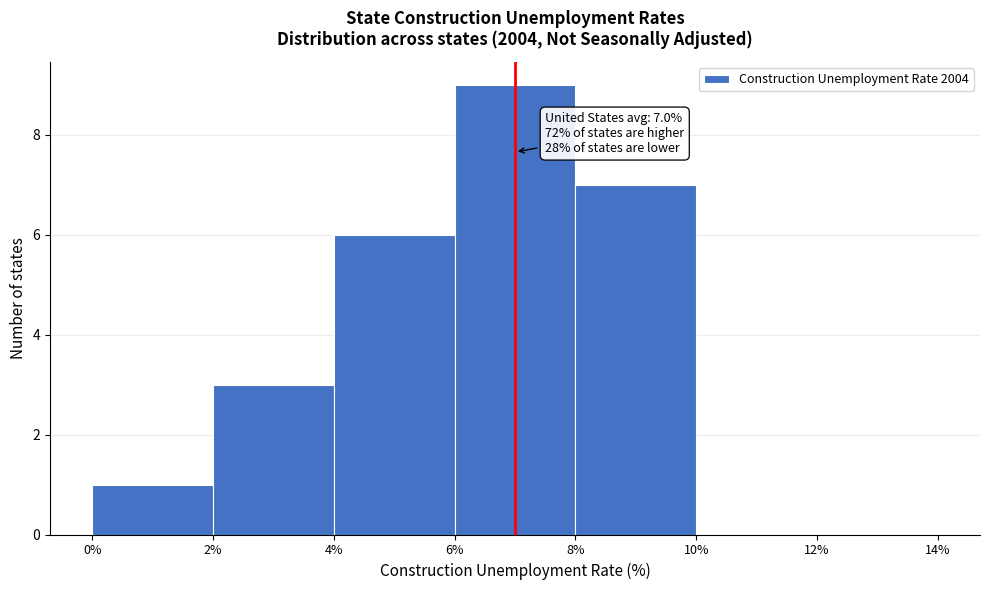

Which range on the x-axis has the tallest bar?

6% to 8%